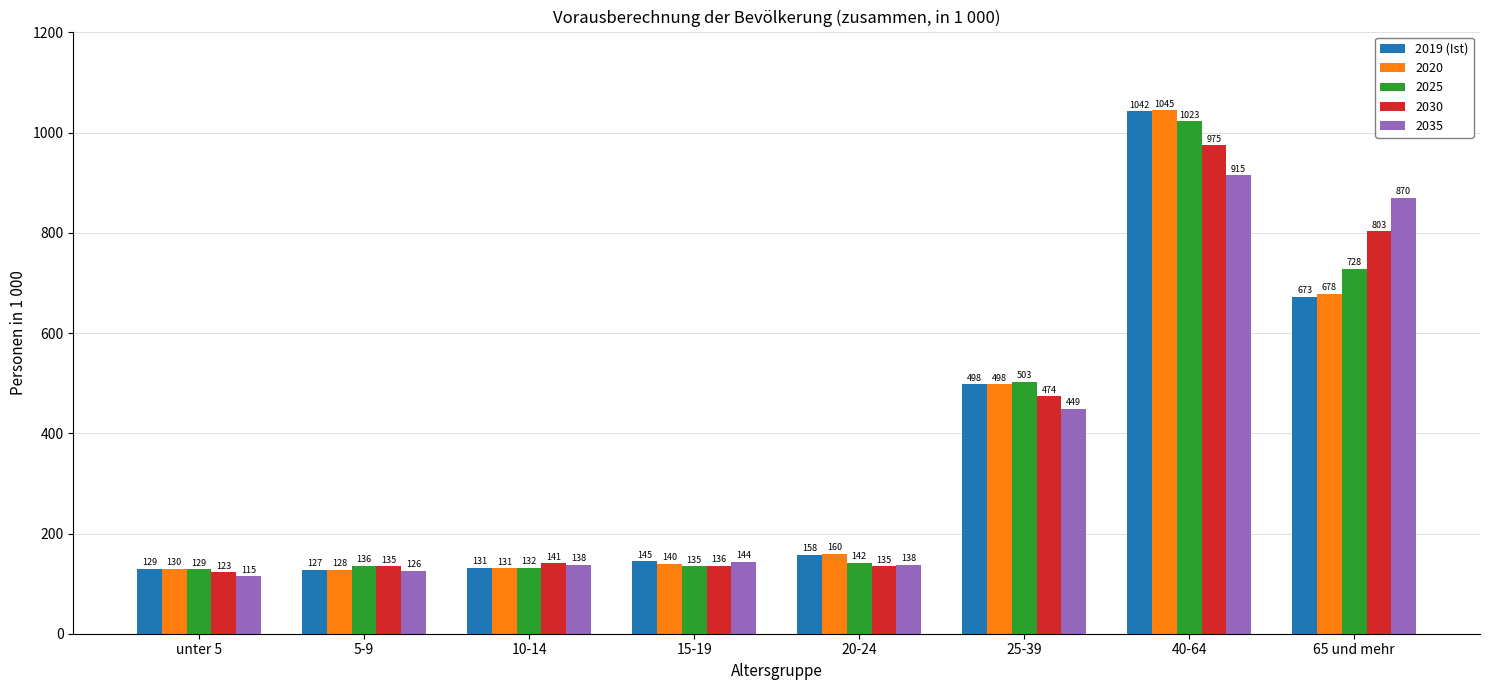

True or false: 2019 (Ist) has a value of 195.3 at 10-14.

False